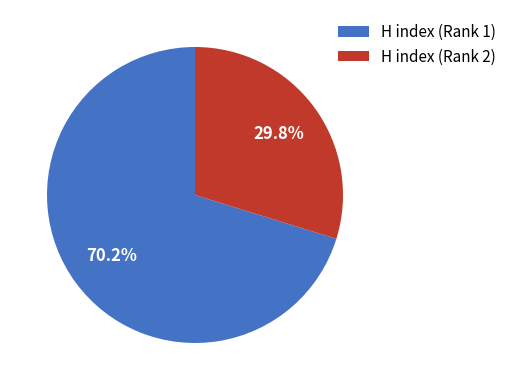

To the nearest percent, what is the combined percentage of H index (Rank 2) and H index (Rank 1)?

100%